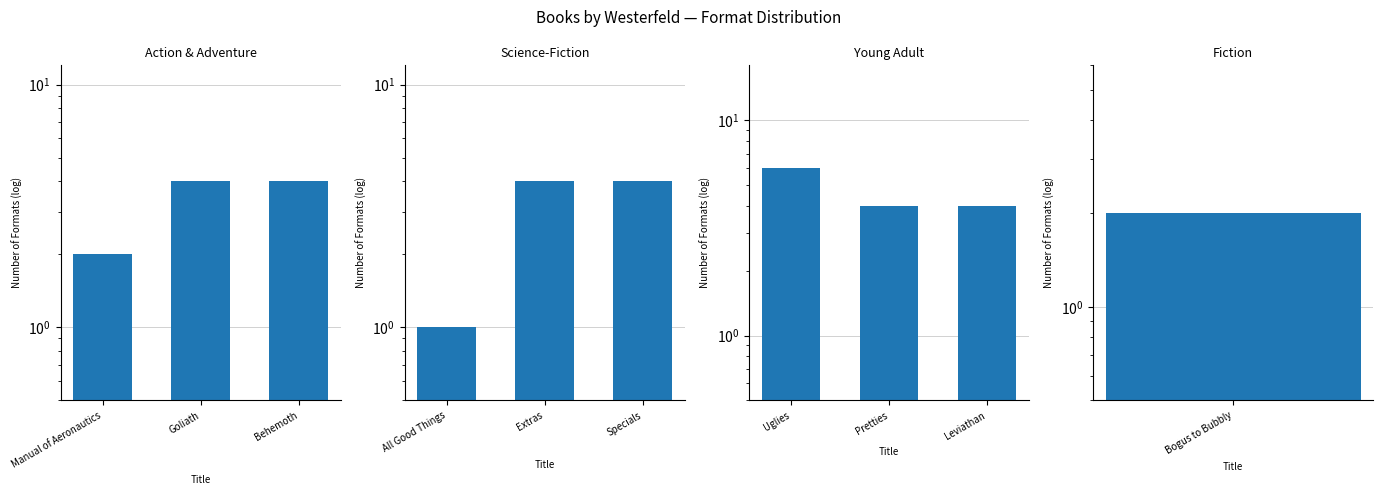

Does the chart contain any negative values?

No